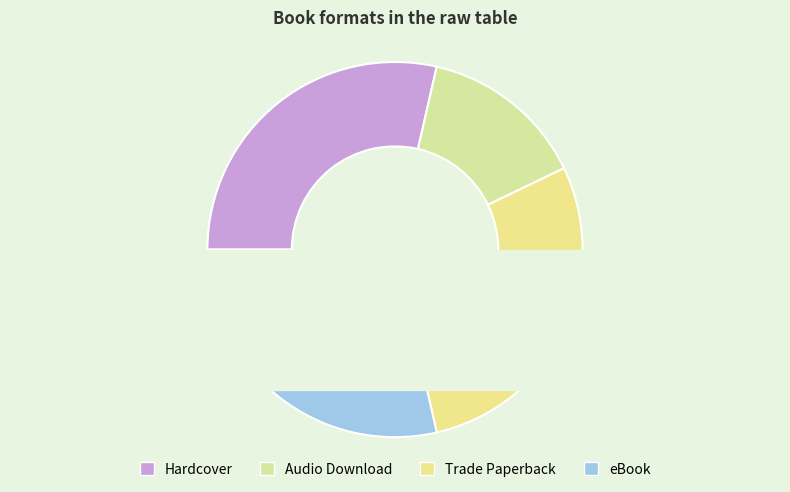

To the nearest percent, what percentage of the pie is Trade Paperback?

29%